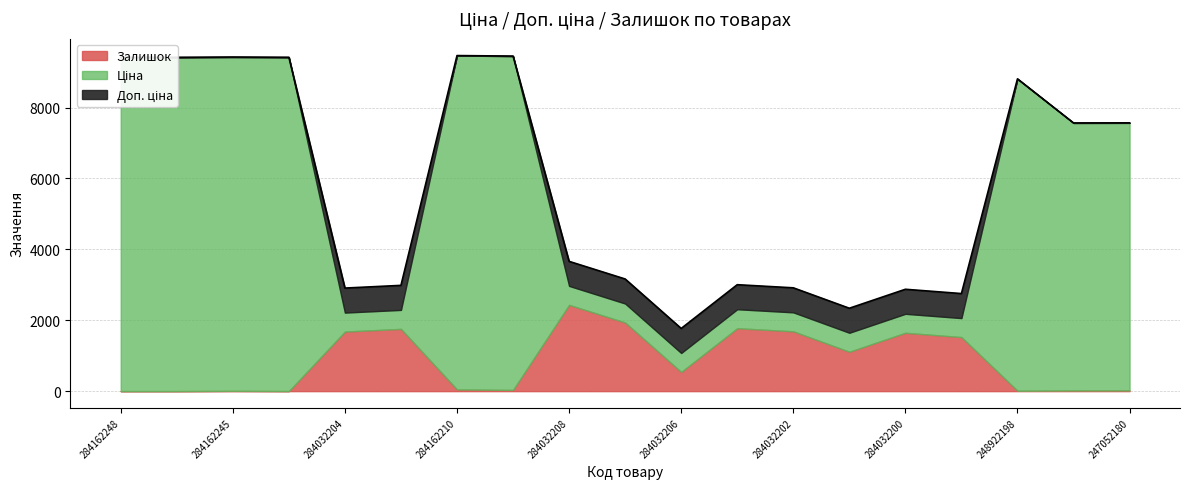

Which has a higher value, 284032202 or 284162210?

284162210